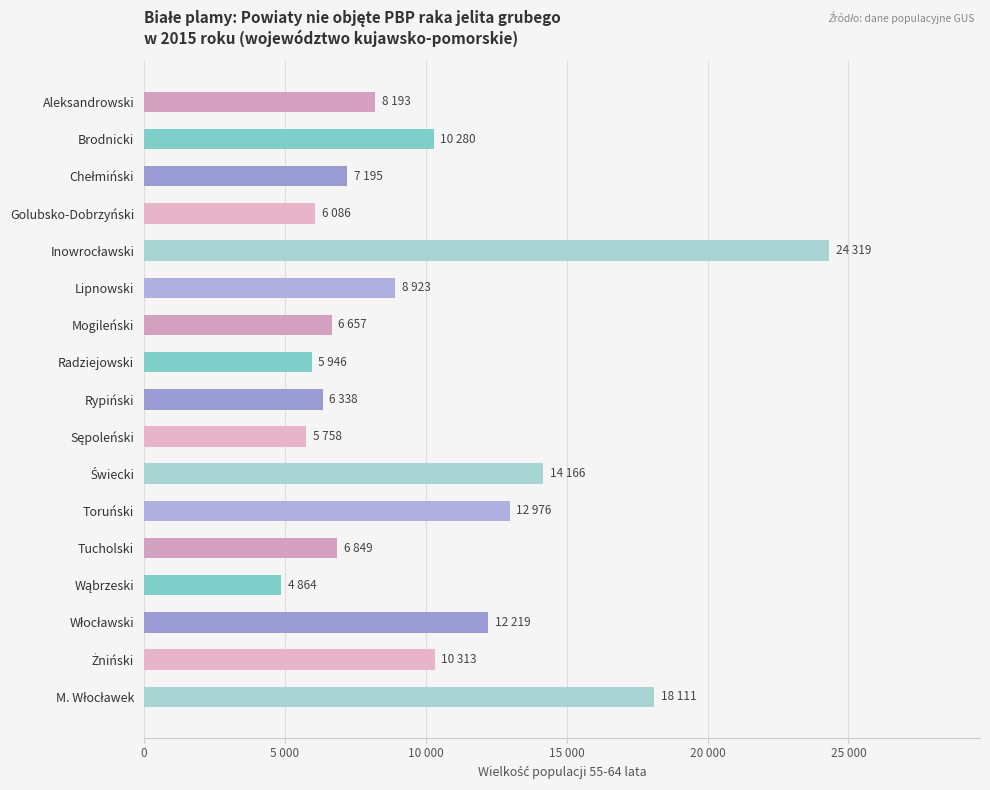

What is the minimum value shown in the chart?

4864